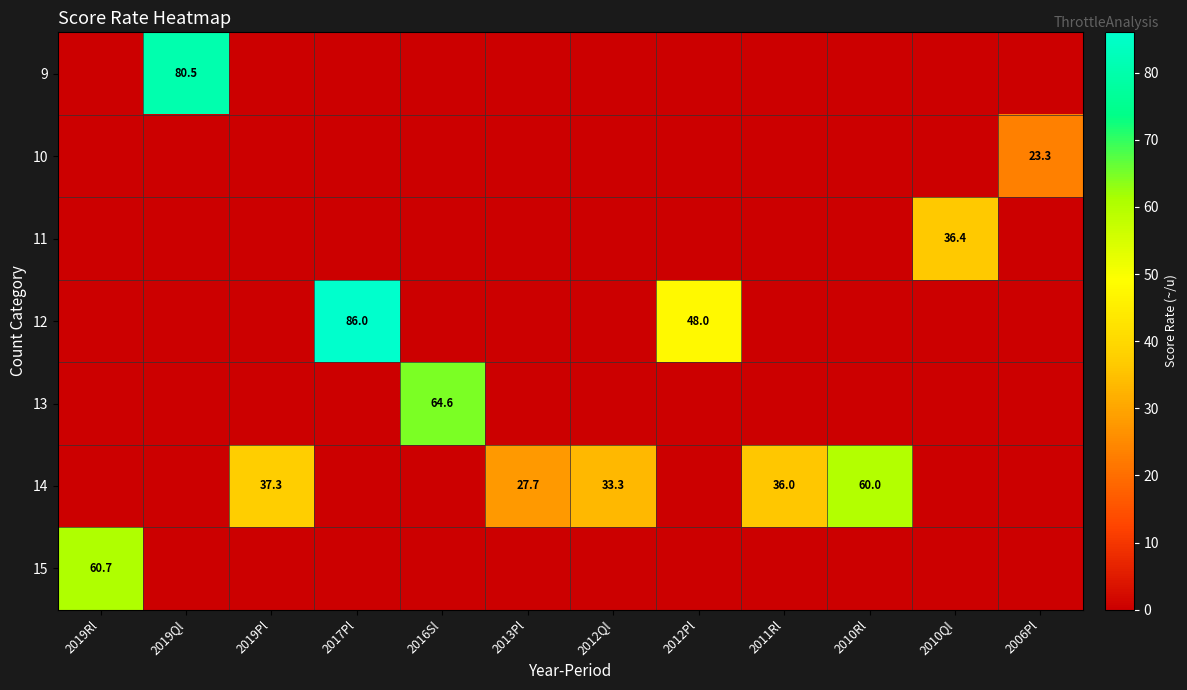

What is the difference between the highest and lowest values at 2017Pl?

86.0